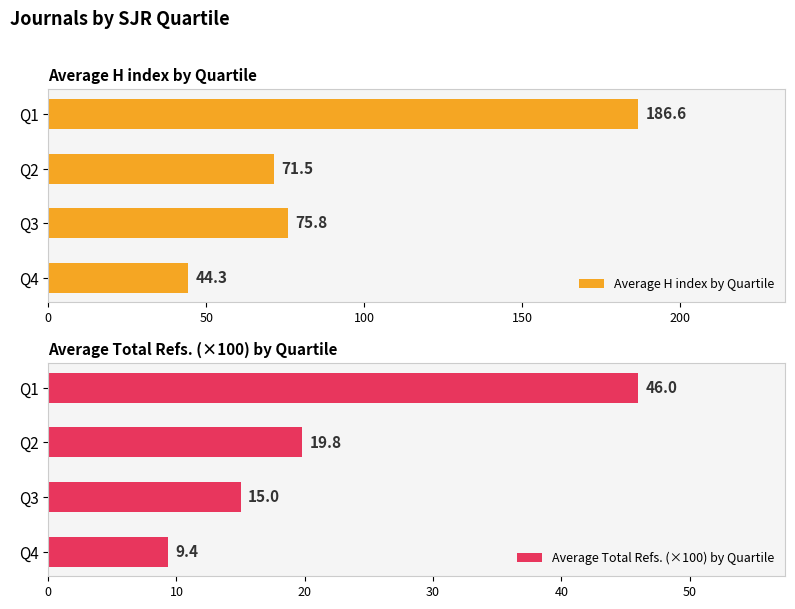

Rank the series by their maximum value, from highest to lowest.

Average H index by Quartile, Average Total Refs. (×100) by Quartile